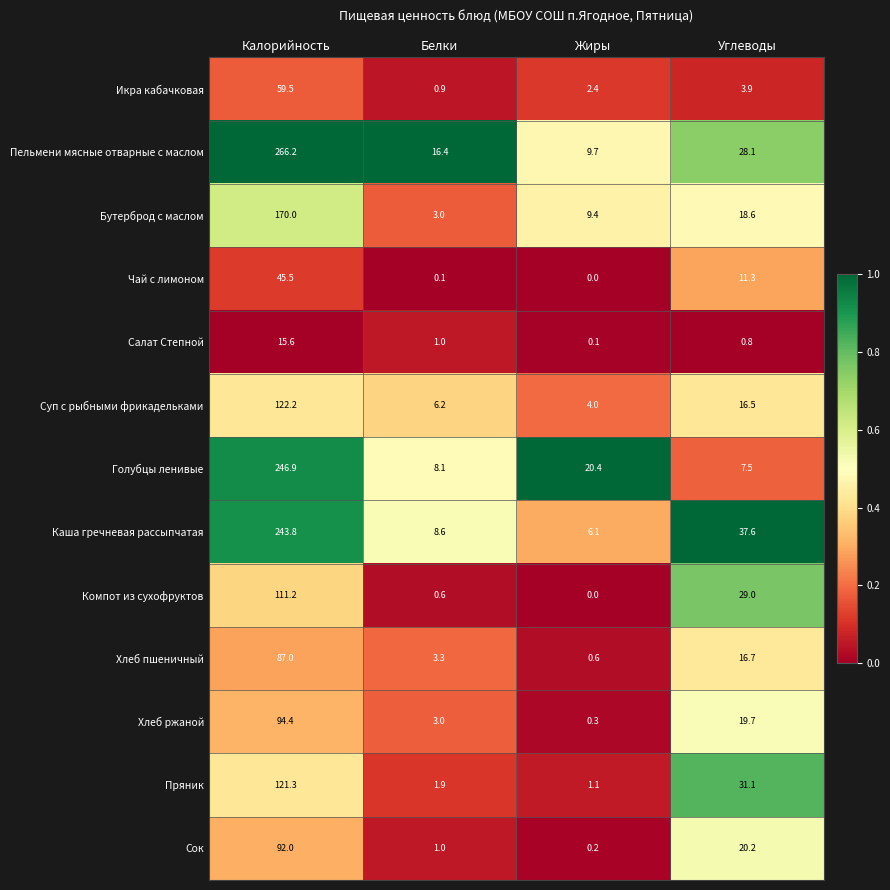

At which category does the chart reach its minimum across all series?

Жиры